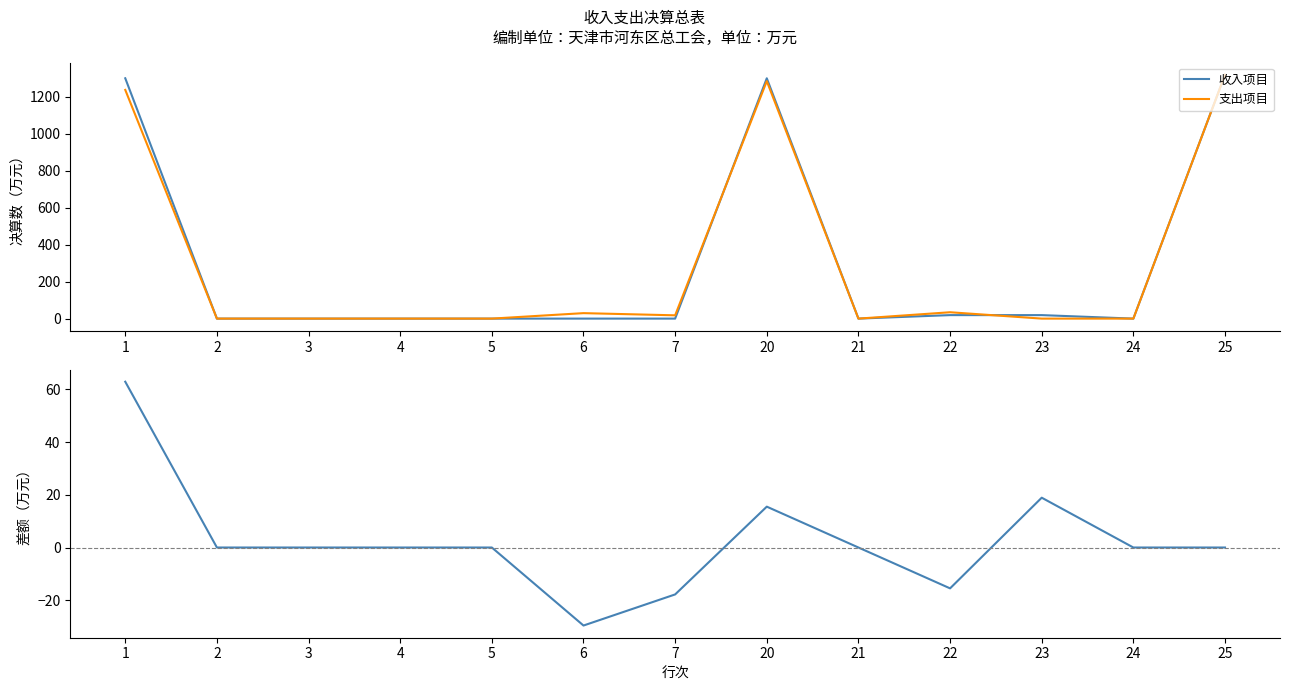

Reading right to left, extract all data points from this chart.

收入项目: 1319.2	0.0	18.9	18.9	0.0	1300.3	0.0	0.0	0.0	0.0	0.0	0.0	1300.3
支出项目: 1319.2	0.0	0.0	34.4	0.0	1284.8	17.8	29.6	0.0	0.0	0.0	0.0	1237.4
收支差额: 0.0	0.0	18.9	-15.5	0.0	15.5	-17.8	-29.6	0.0	0.0	0.0	0.0	62.9